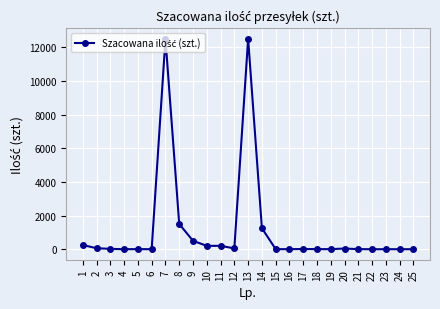

What is the average value?

1165